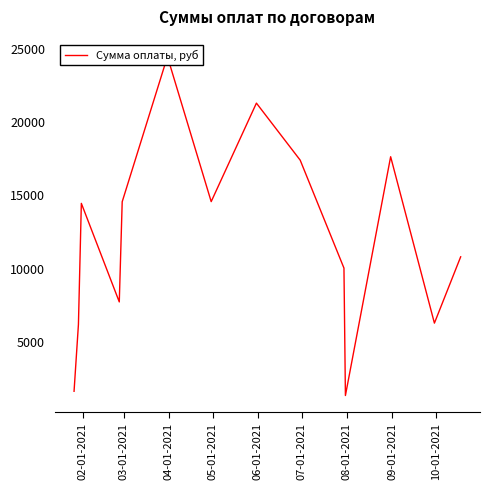

What is the greatest value displayed?

24499.5